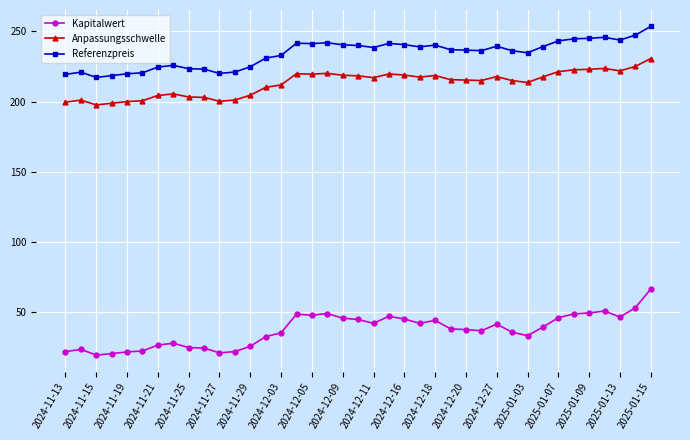

What is the highest value of the Kapitalwert series?

66.7